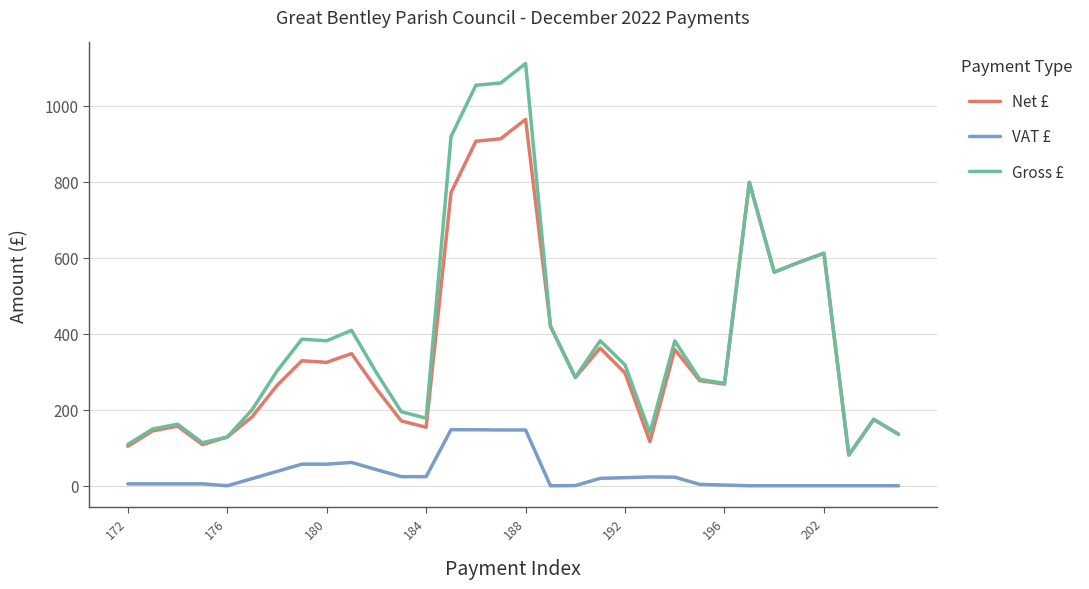

Which series has the largest range (max minus min)?

Gross £